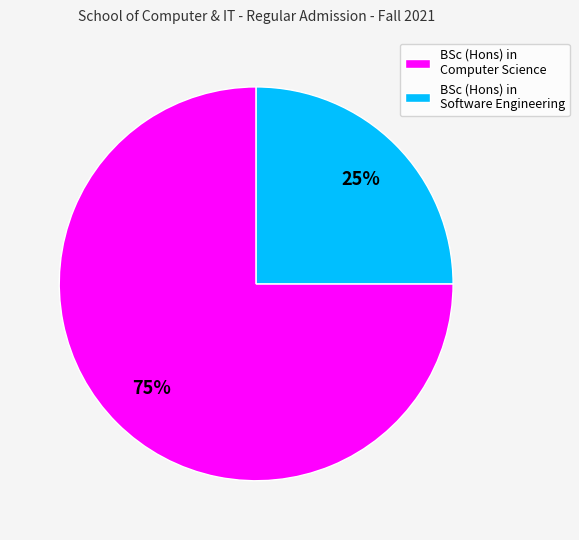

To the nearest percent, what is the difference between the BSc (Hons) in Computer Science and BSc (Hons) in Software Engineering slice percentages?

50%